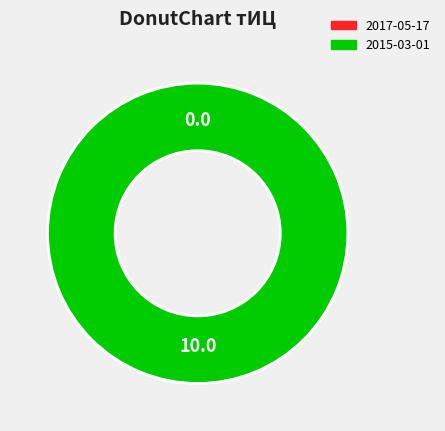

How many segments does this pie chart have?

2